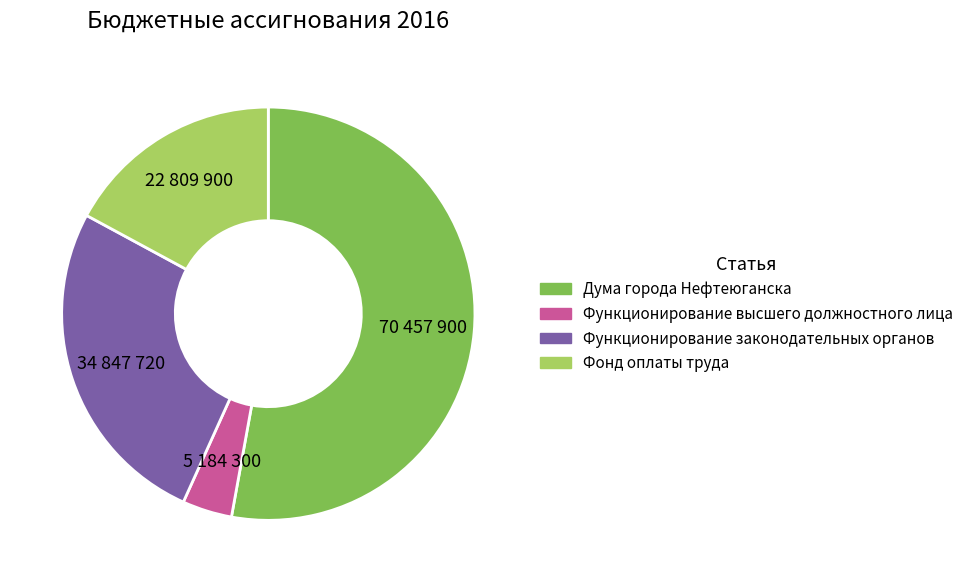

Is the sum of Функционирование высшего должностного лица and Дума города Нефтеюганска greater than half?

Yes